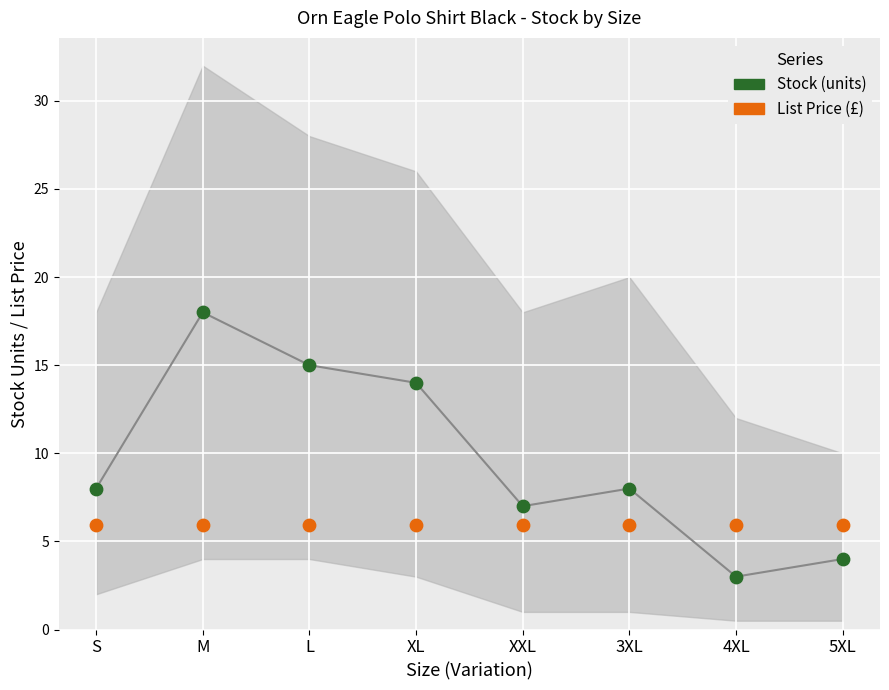

Which series reaches the minimum Y coordinate?

Stock (units)